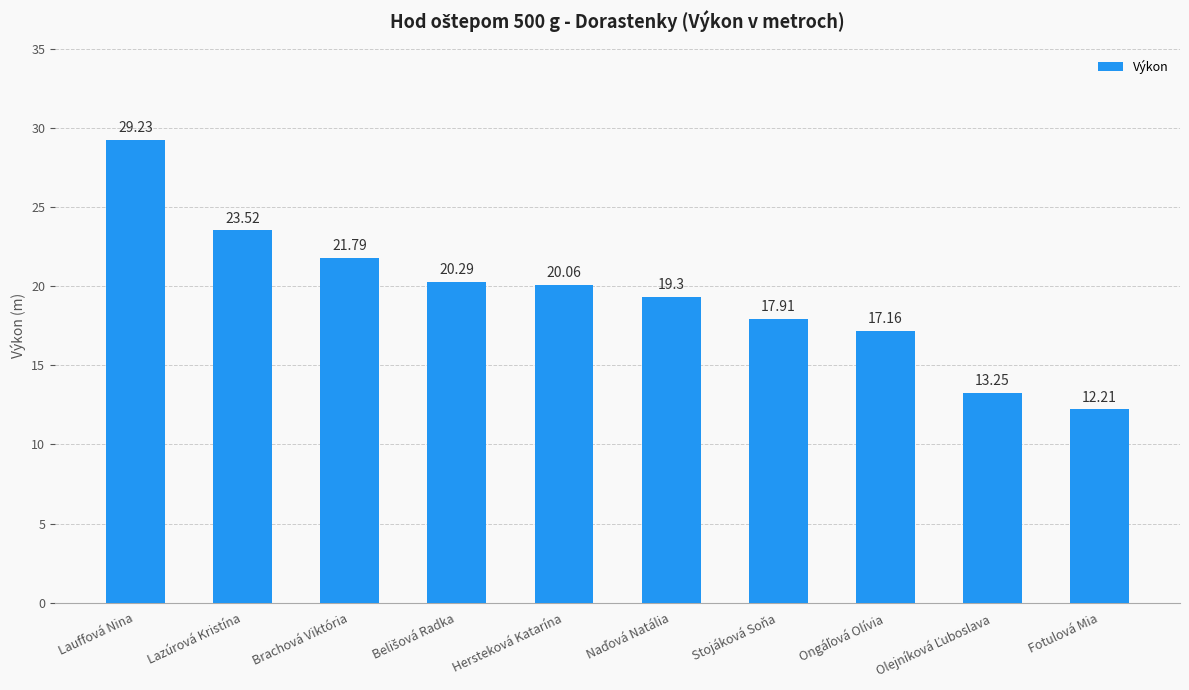

What is the difference between the maximum and minimum values?

17.0